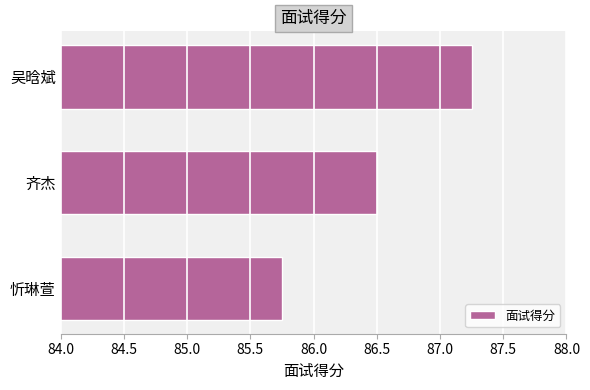

At which category does the chart reach its peak across all series?

吴晗斌